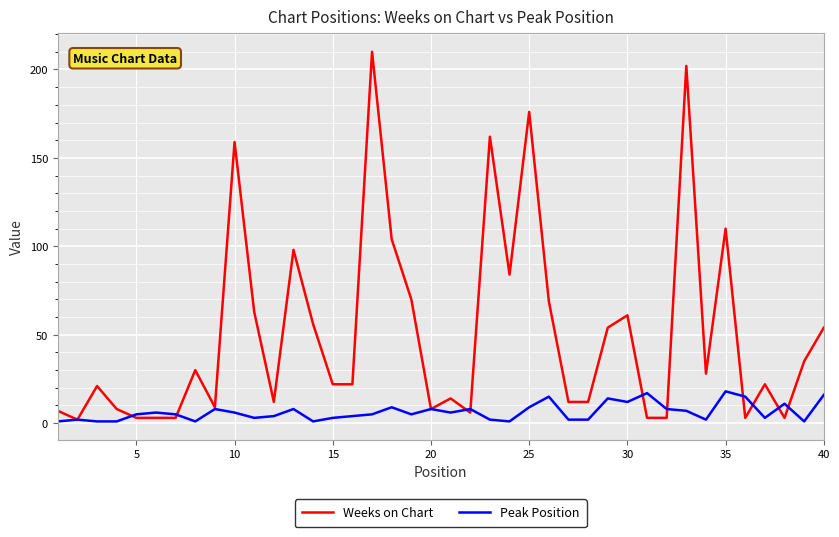

Count the number of data series in this chart.

2